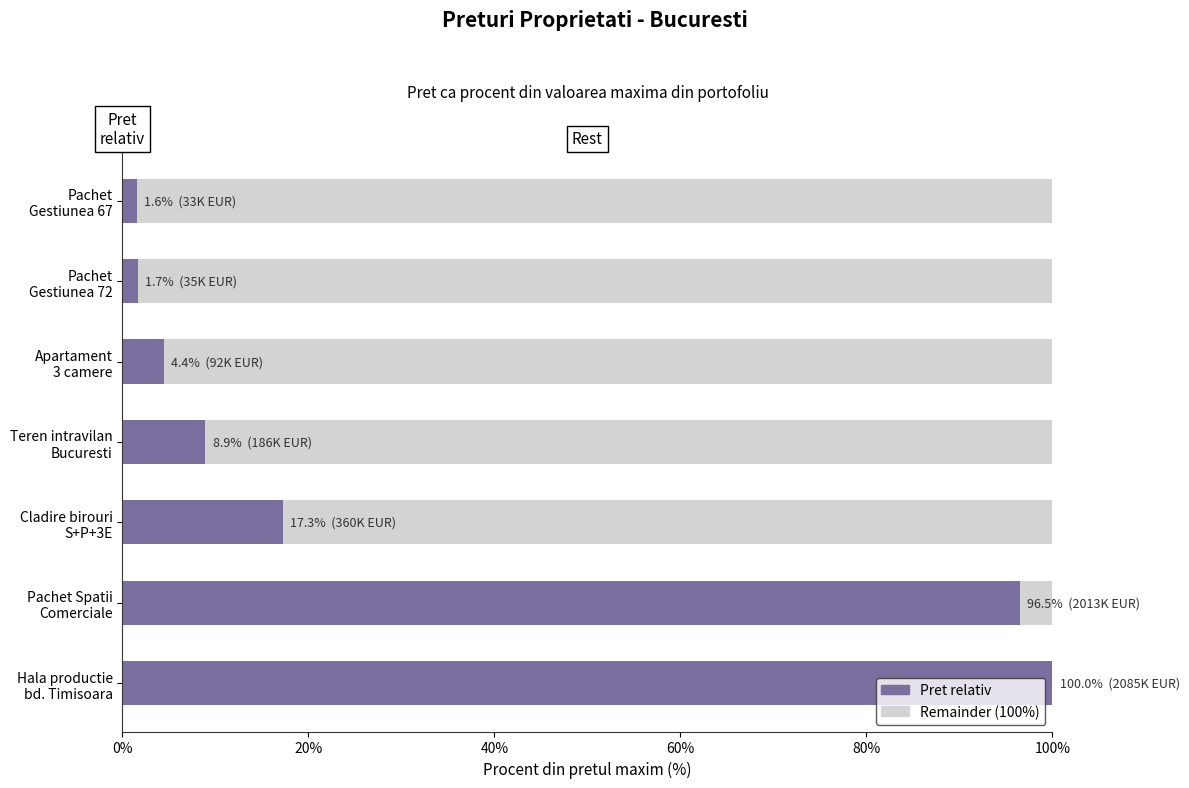

Which series has the widest spread of values?

Remainder